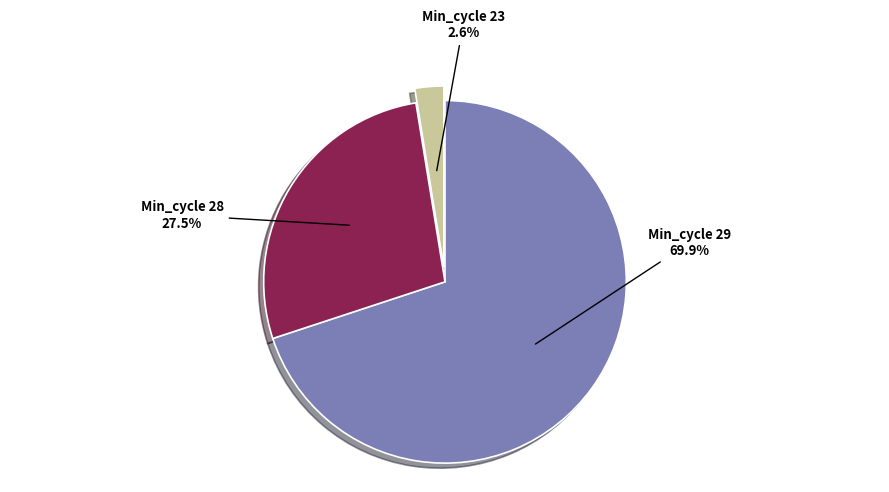

Is there a majority slice in this chart?

Yes